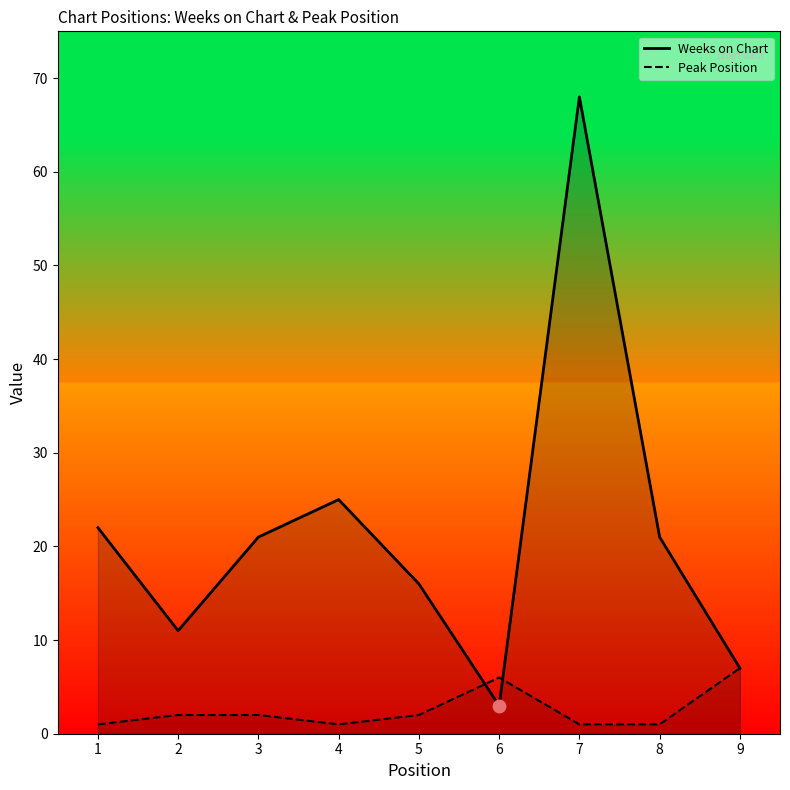

At which category is the sum across all series the highest?

7